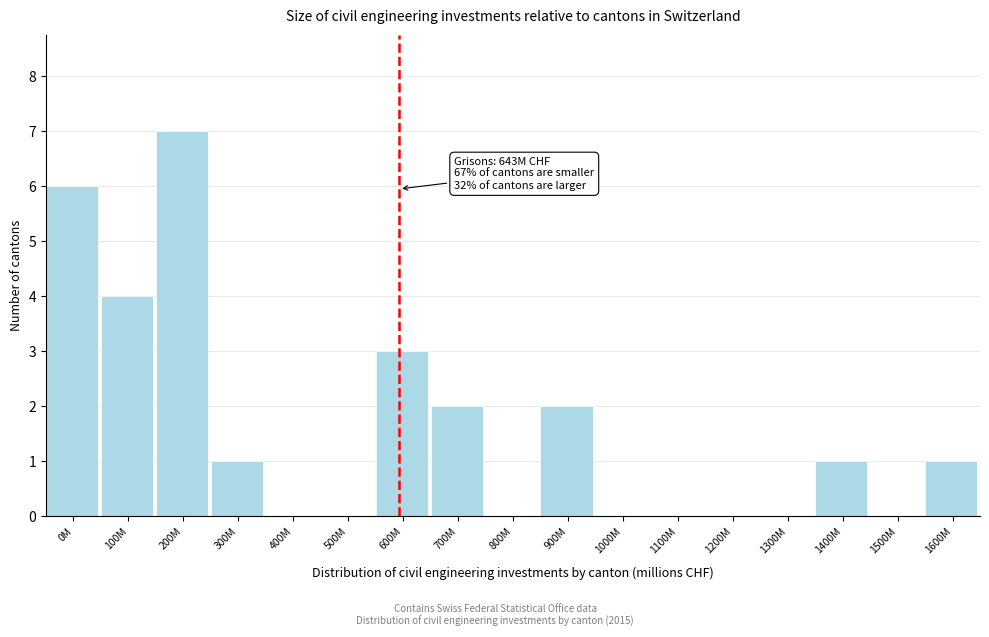

Reading right to left, what are all the values shown in this chart?

1600M=1	1500M=0	1400M=1	1300M=0	1200M=0	1100M=0	1000M=0	900M=2	800M=0	700M=2	600M=3	500M=0	400M=0	300M=1	200M=7	100M=4	0M=6